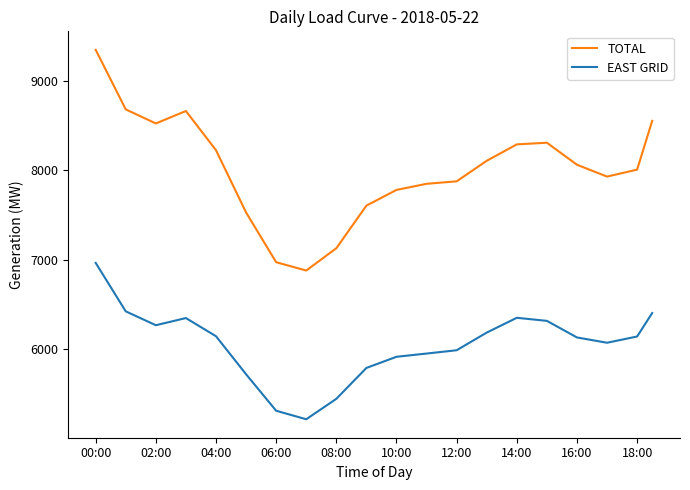

What is the smallest value displayed?

5218.1